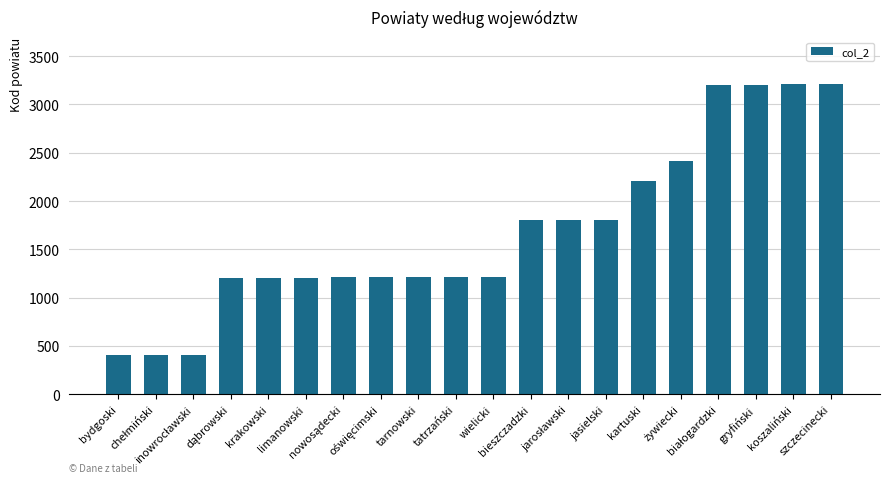

What is the value of the 3rd bar from the left?

407